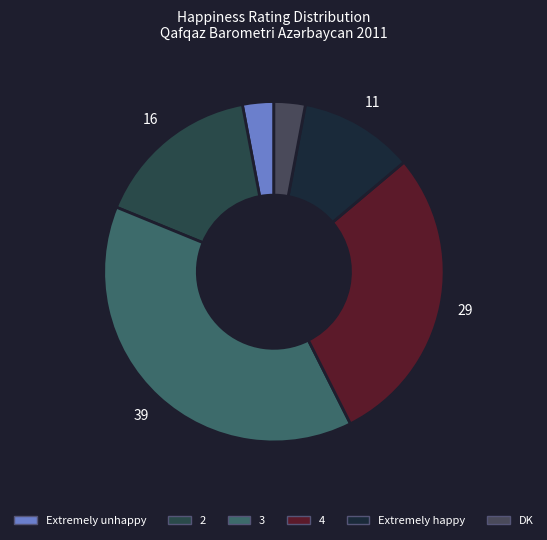

True or false: Extremely happy accounts for 11% of the total.

True